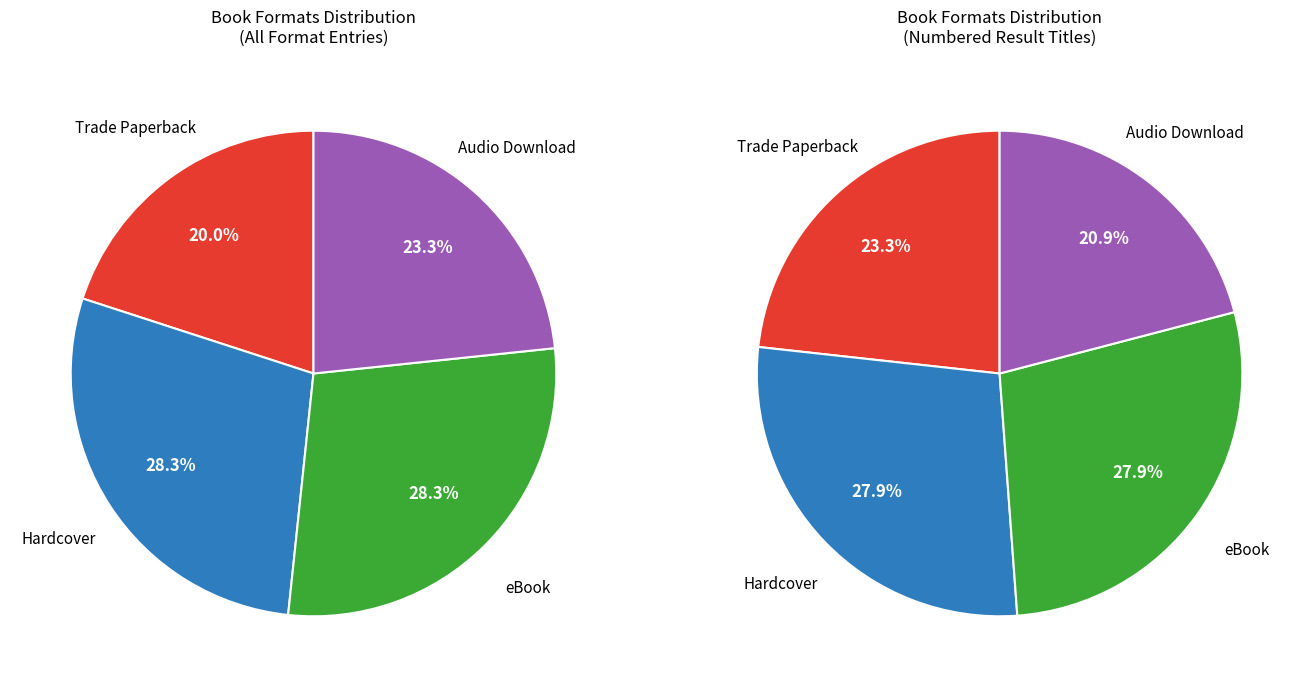

What is the smallest slice in the pie chart?

Trade Paperback